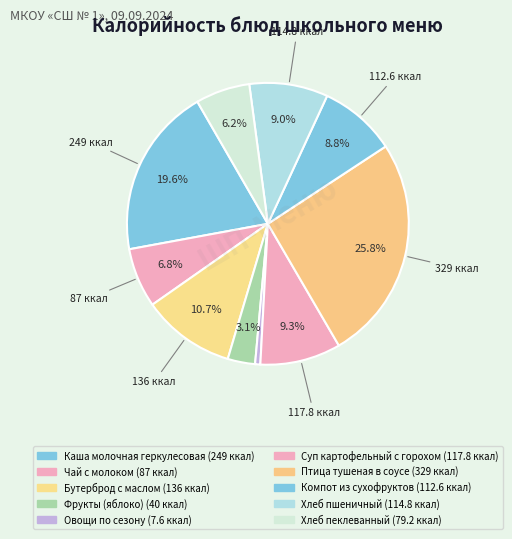

Which category has the biggest portion of the pie?

Птица тушеная в соусе